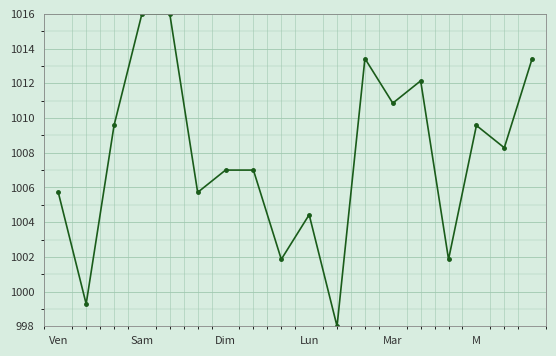

What is the sum of all values?

18140.1